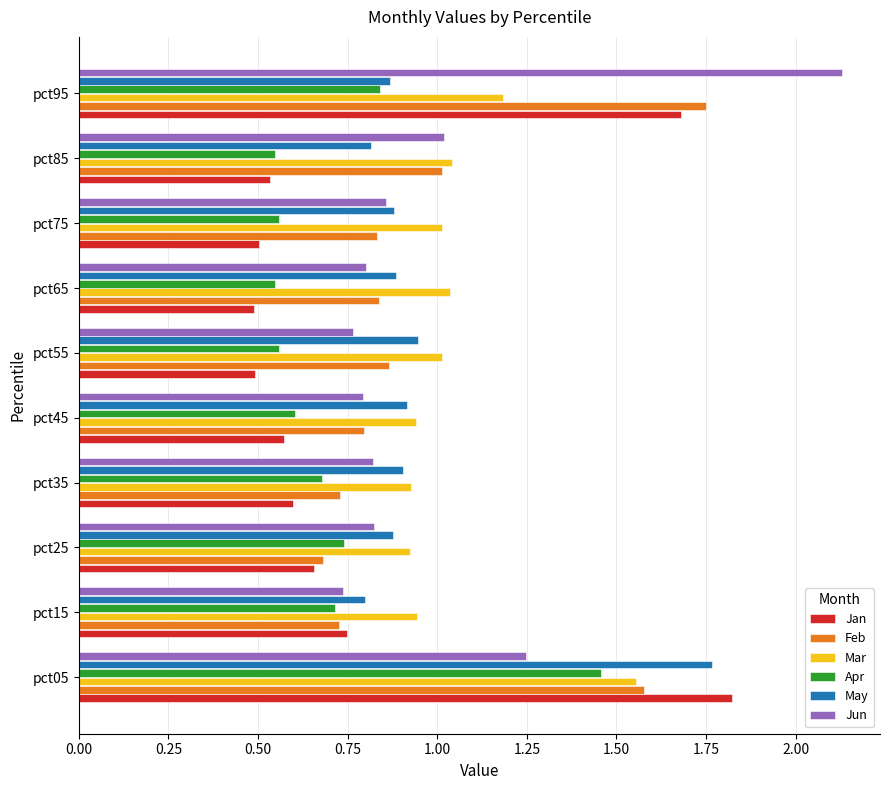

At which label is Jun closest to 1?

pct85